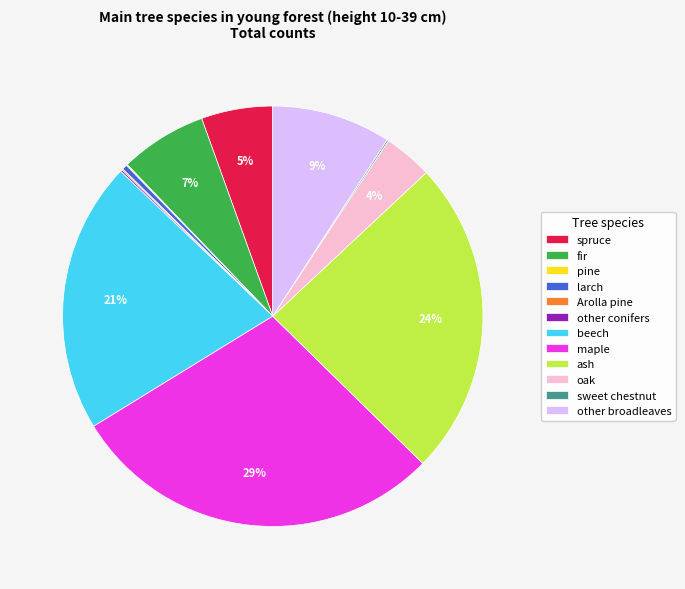

To the nearest percent, what is the difference between the largest and smallest slice percentages?

29%